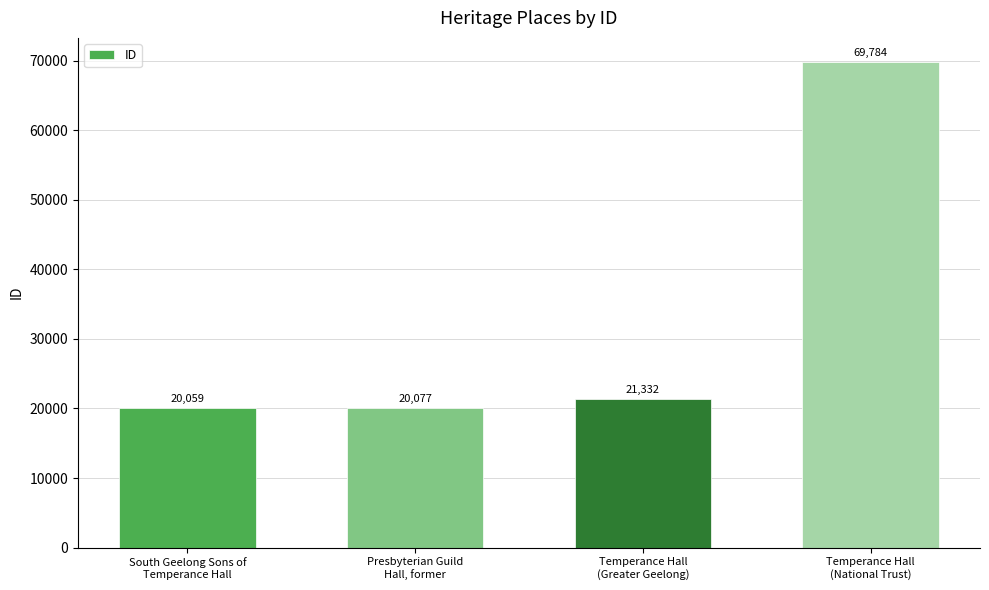

What is the change in value from South Geelong Sons of
Temperance Hall to Temperance Hall
(Greater Geelong)?

+1273